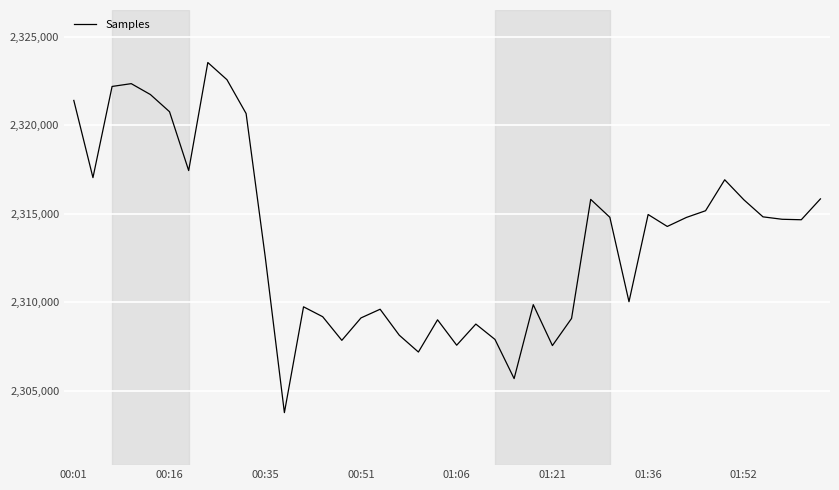

What is the smallest value displayed?

2303772